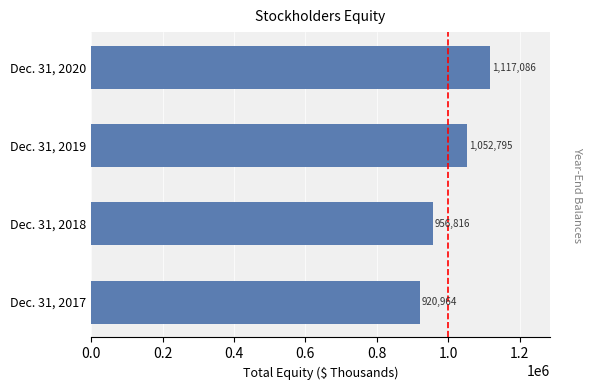

How many values are between 956816 and 1117086?

3